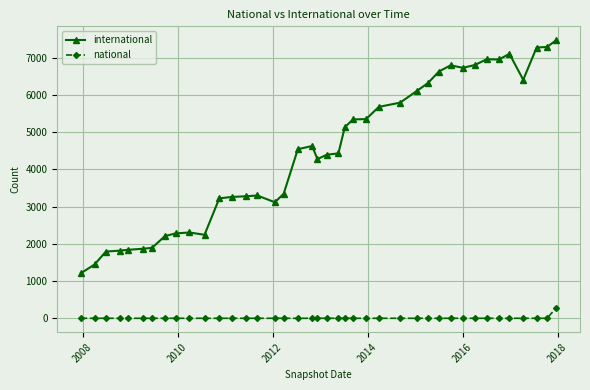

At how many categories does at least one series exceed 4765?

18